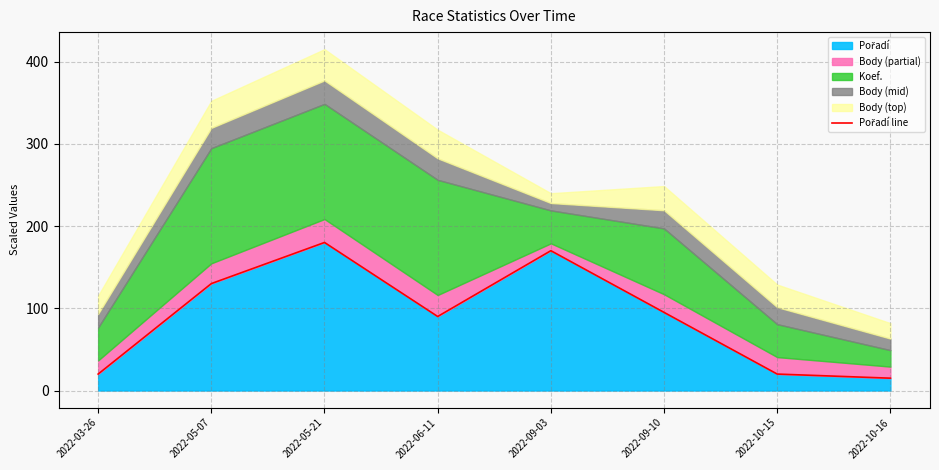

How many interior local peaks (higher than both neighbors) does the data have?

2